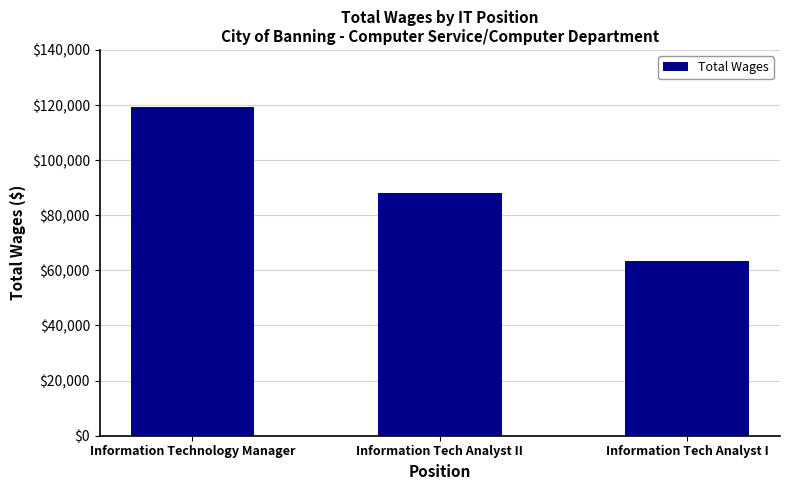

What is the average value?

90166